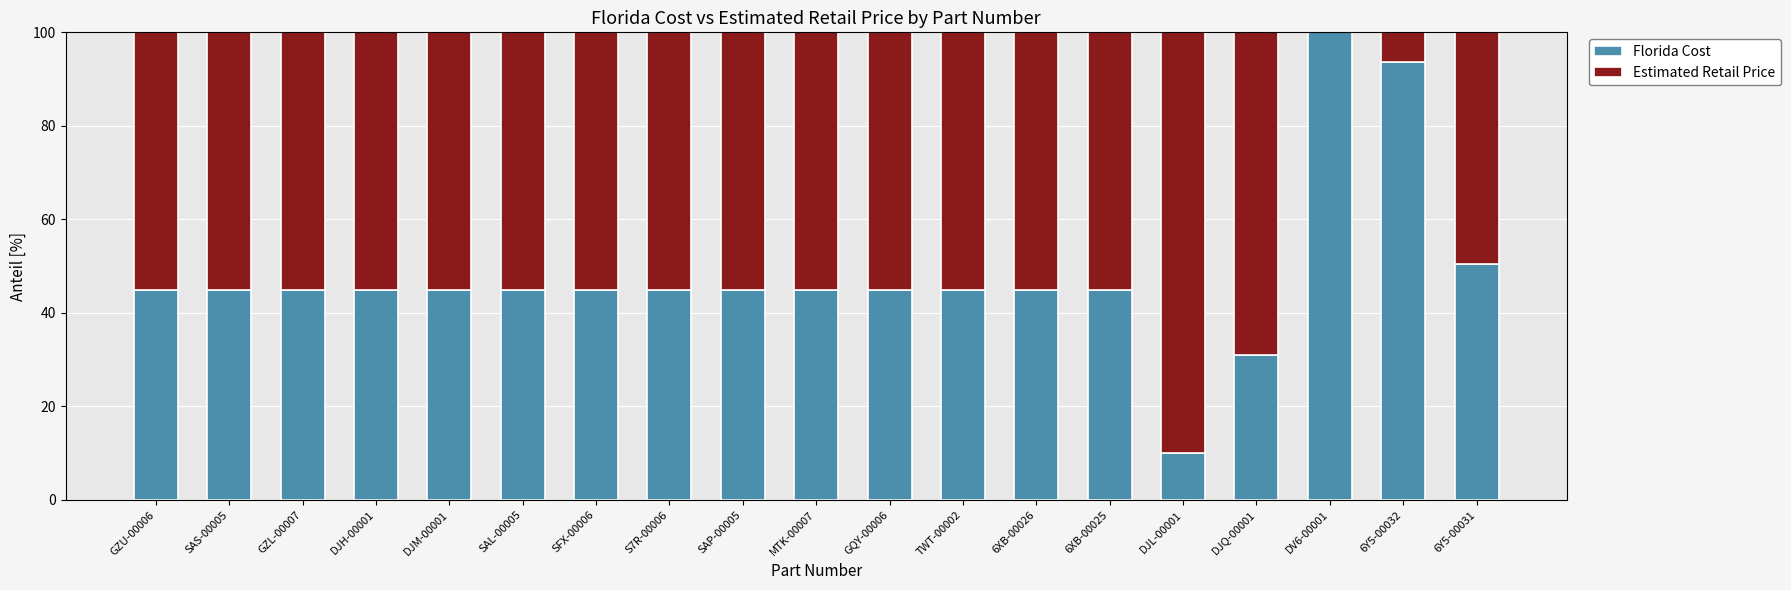

At which label does Florida Cost reach its peak?

DV6-00001